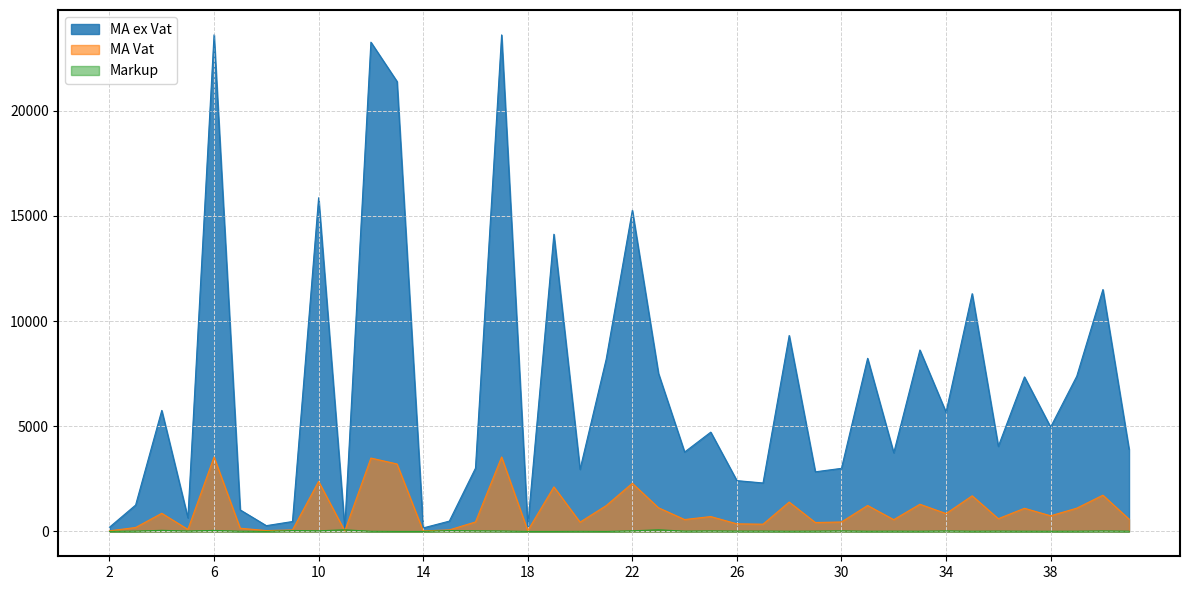

Rank the series at 38 from lowest to highest value.

Markup, MA Vat, MA ex Vat